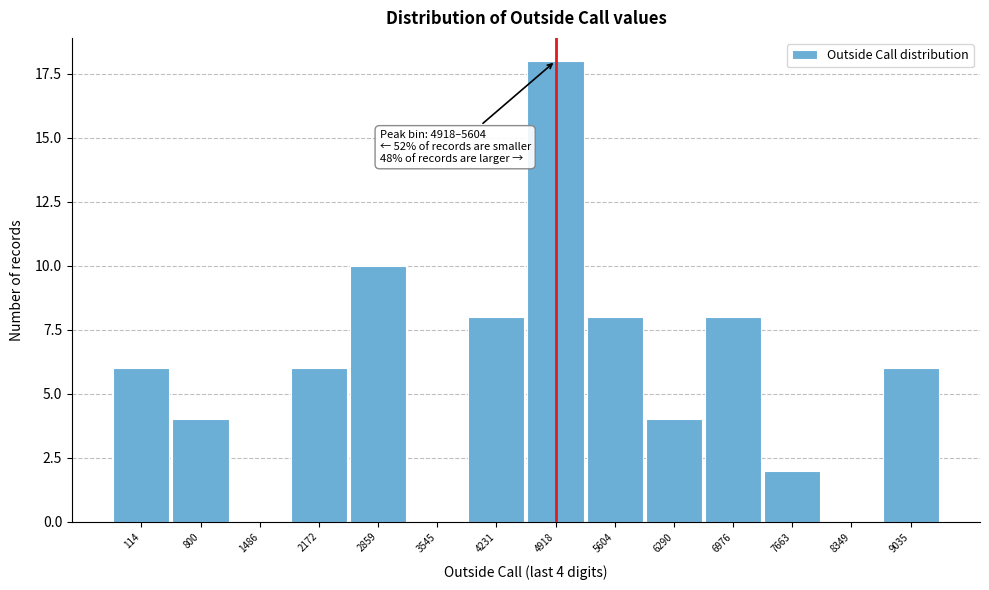

Reading right to left, extract all data points from this chart.

9035=6	8349=0	7663=2	6976=8	6290=4	5604=8	4918=18	4231=8	3545=0	2859=10	2172=6	1486=0	800=4	114=6